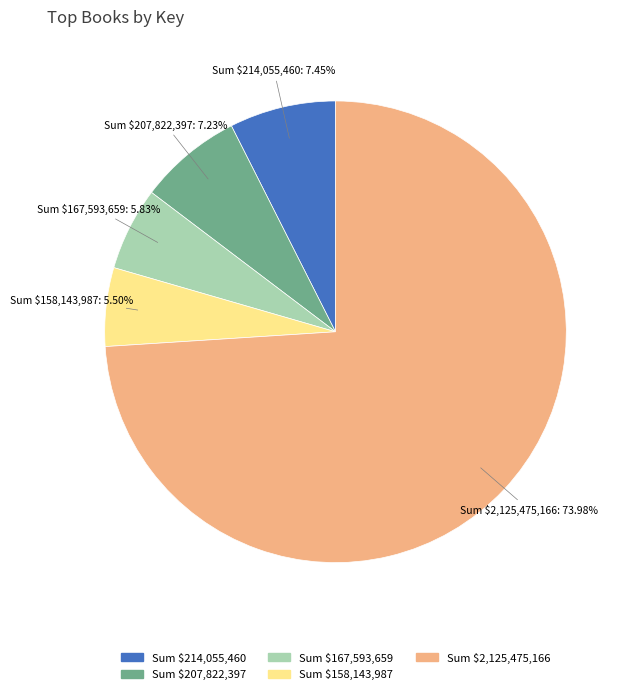

What is the largest slice in the pie chart?

Sum $2,125,475,166